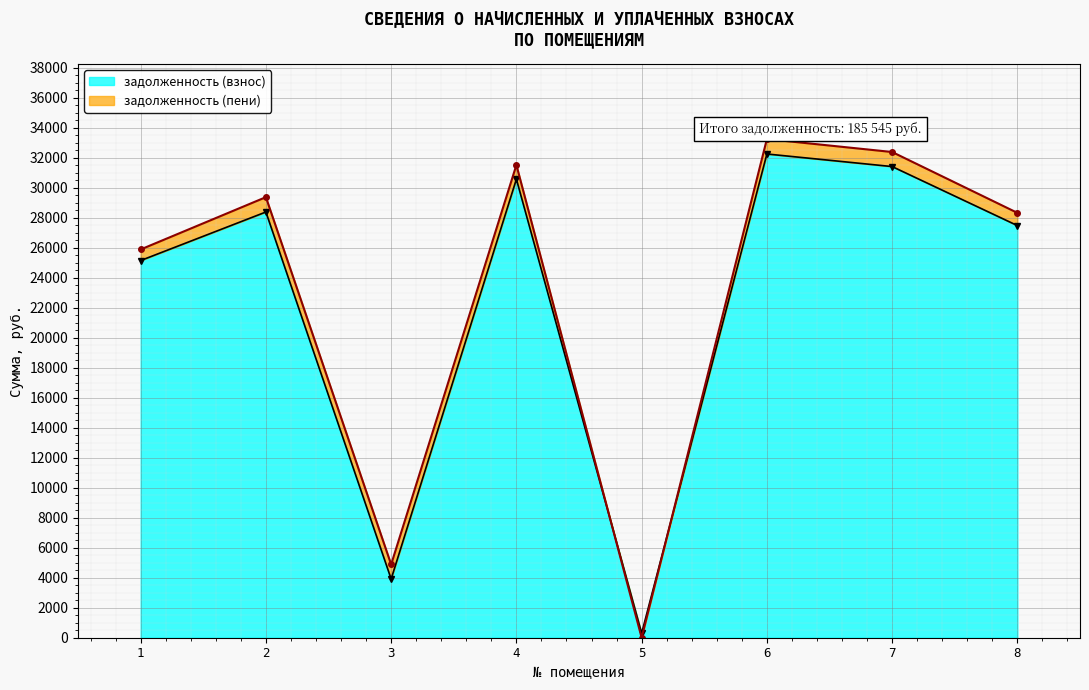

What is the approximate value of задолженность (взнос) at 4?

30561.7